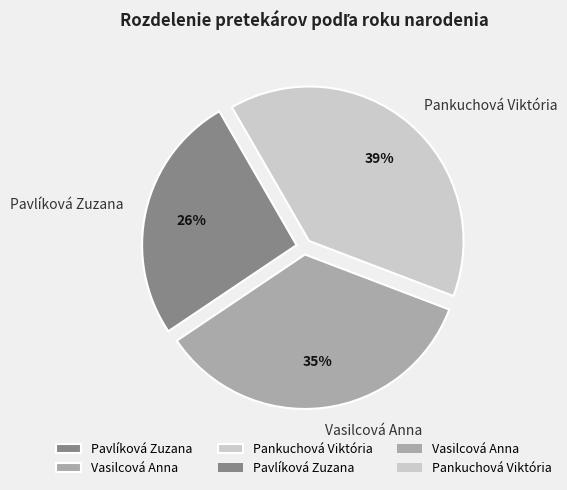

True or false: Pankuchová Viktória accounts for 39% of the total.

True